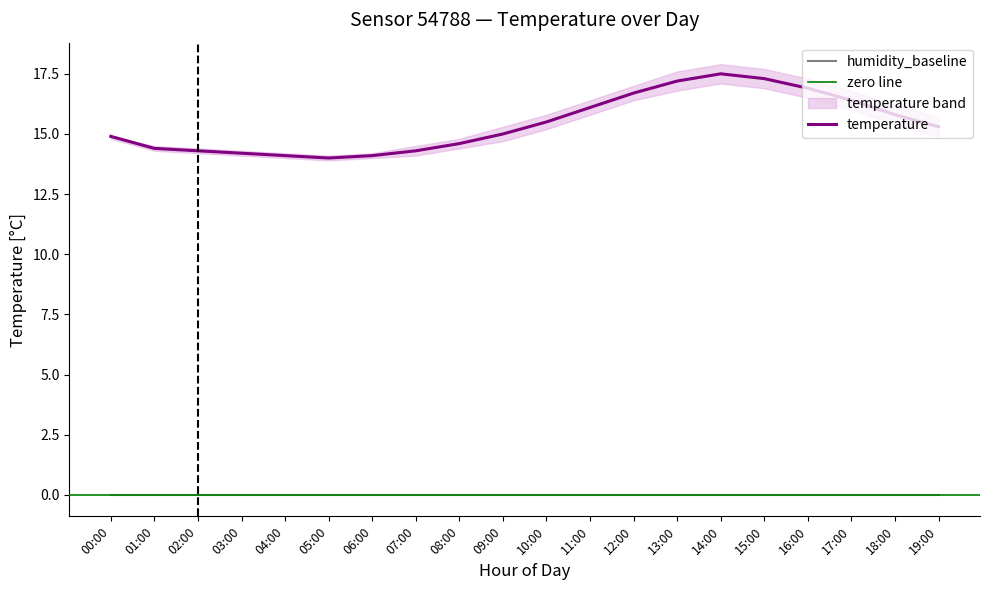

Is it true that the value at 13:00 is 17.2?

True